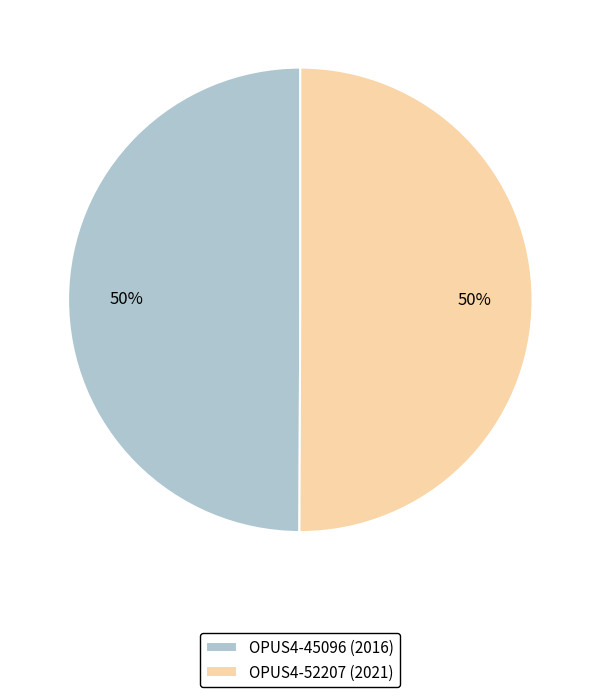

To the nearest percent, what is the average slice percentage?

50%